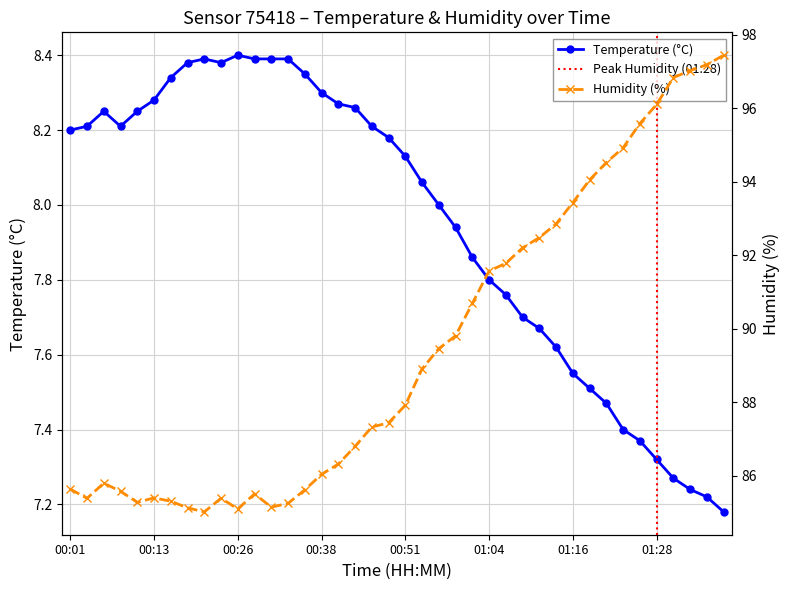

What is the value of the Temperature point at the 15th from the left?

8.3